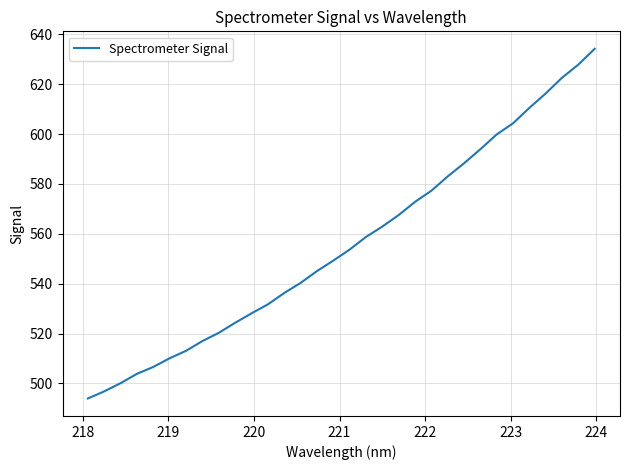

What is the difference between the maximum and minimum values?

140.2